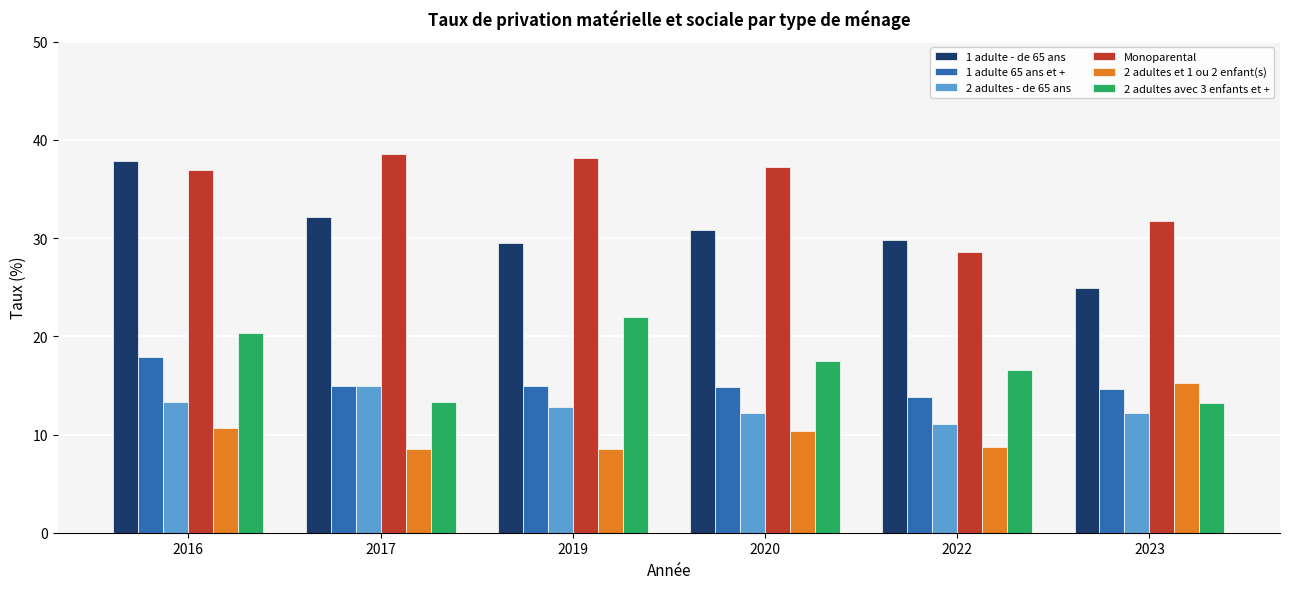

At which category is the sum across all series the highest?

2016